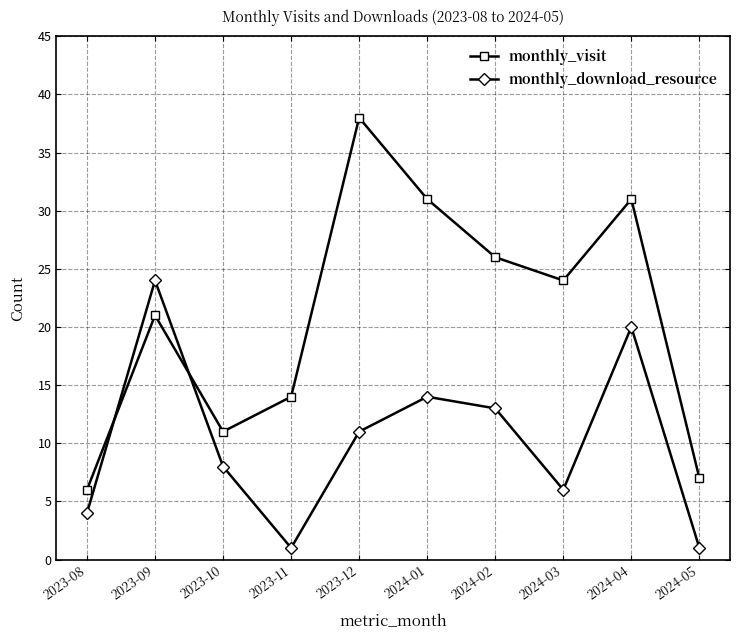

At which label is monthly_visit closest to 22?

2023-09